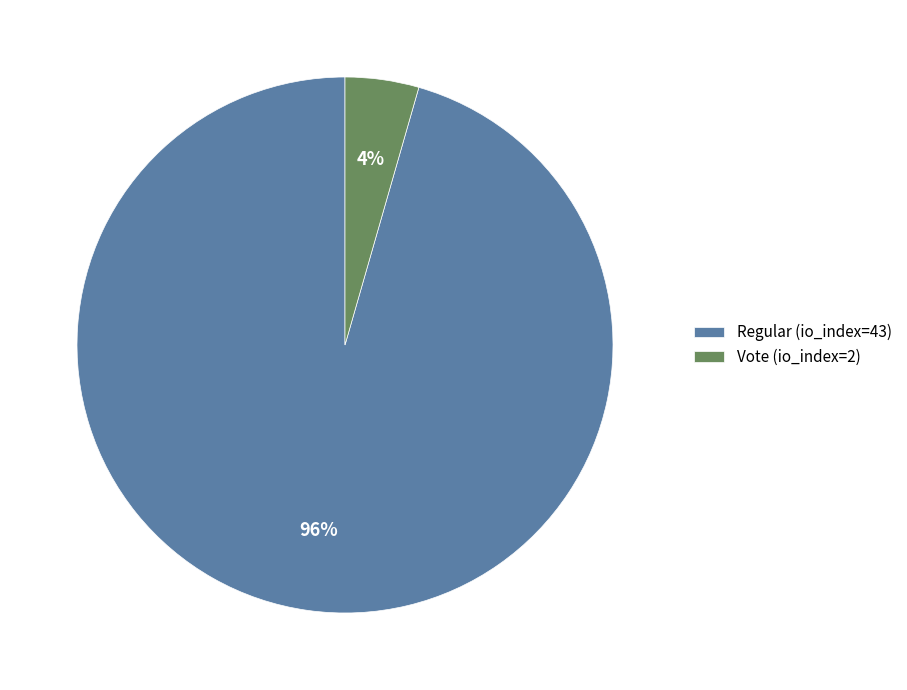

Count the number of slices in the pie.

2